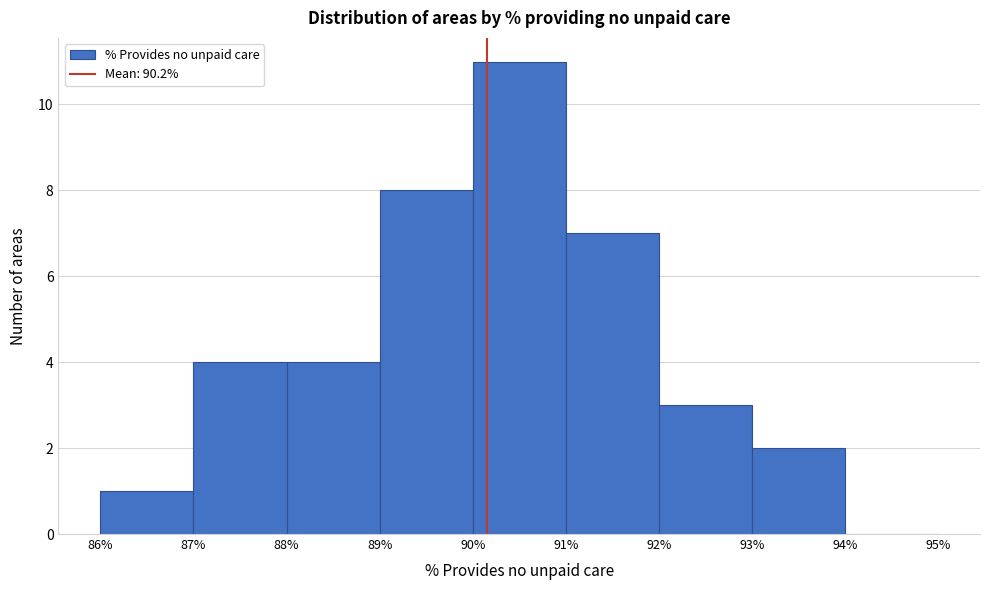

Over which range of the x-axis is the bar tallest?

90% to 91%